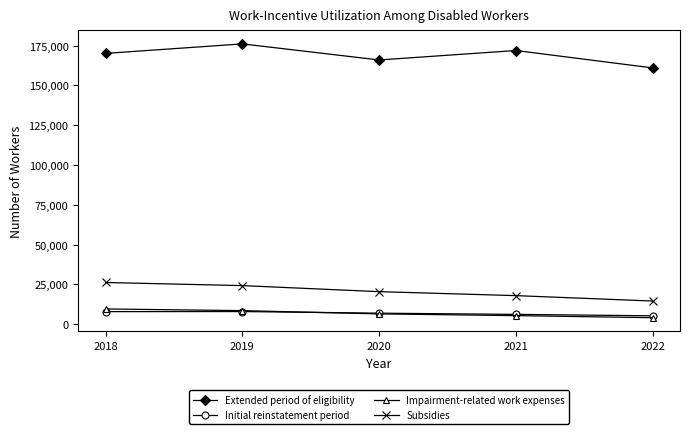

Does the chart have visible grid lines?

No